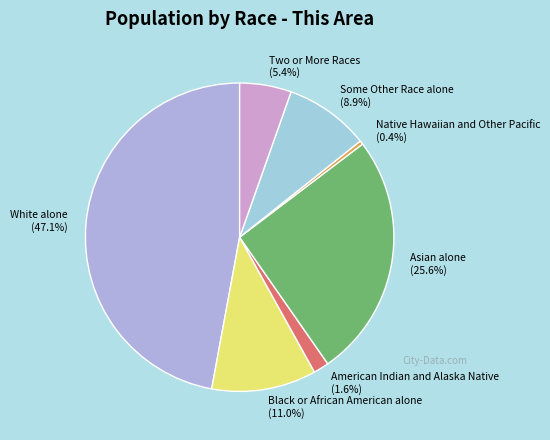

Rank the categories by value from lowest to highest.

Native Hawaiian and Other Pacific, American Indian and Alaska Native, Two or More Races, Some Other Race alone, Black or African American alone, Asian alone, White alone